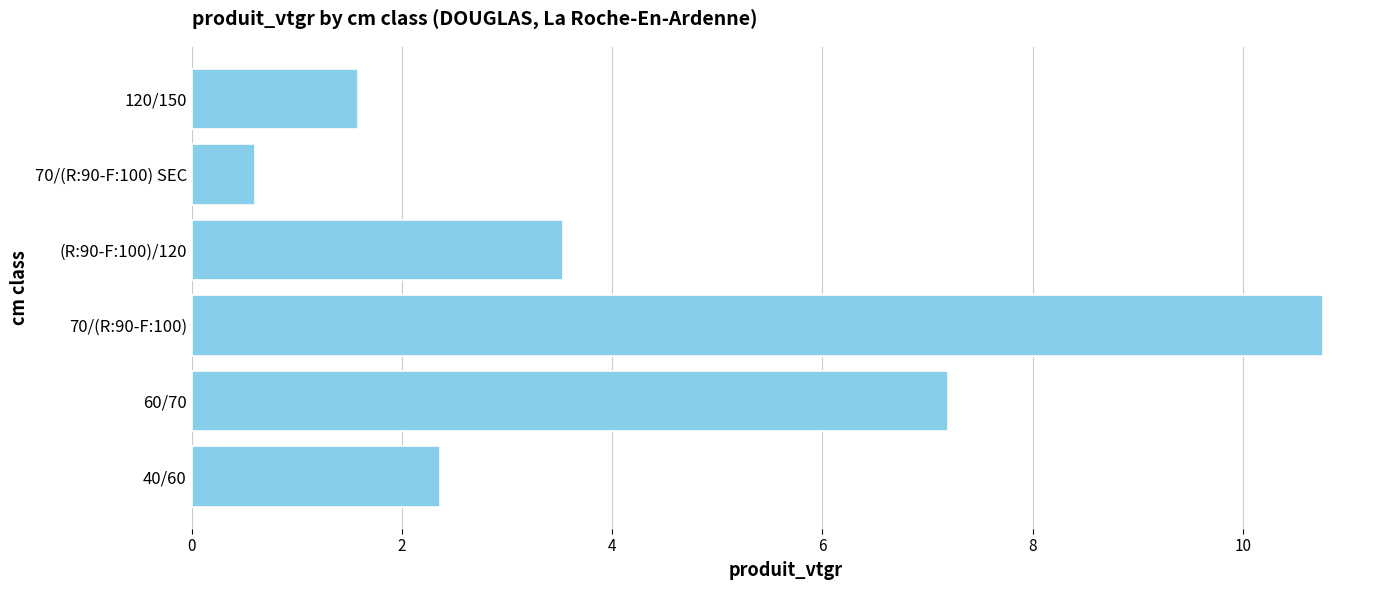

What is the average value?

4.3